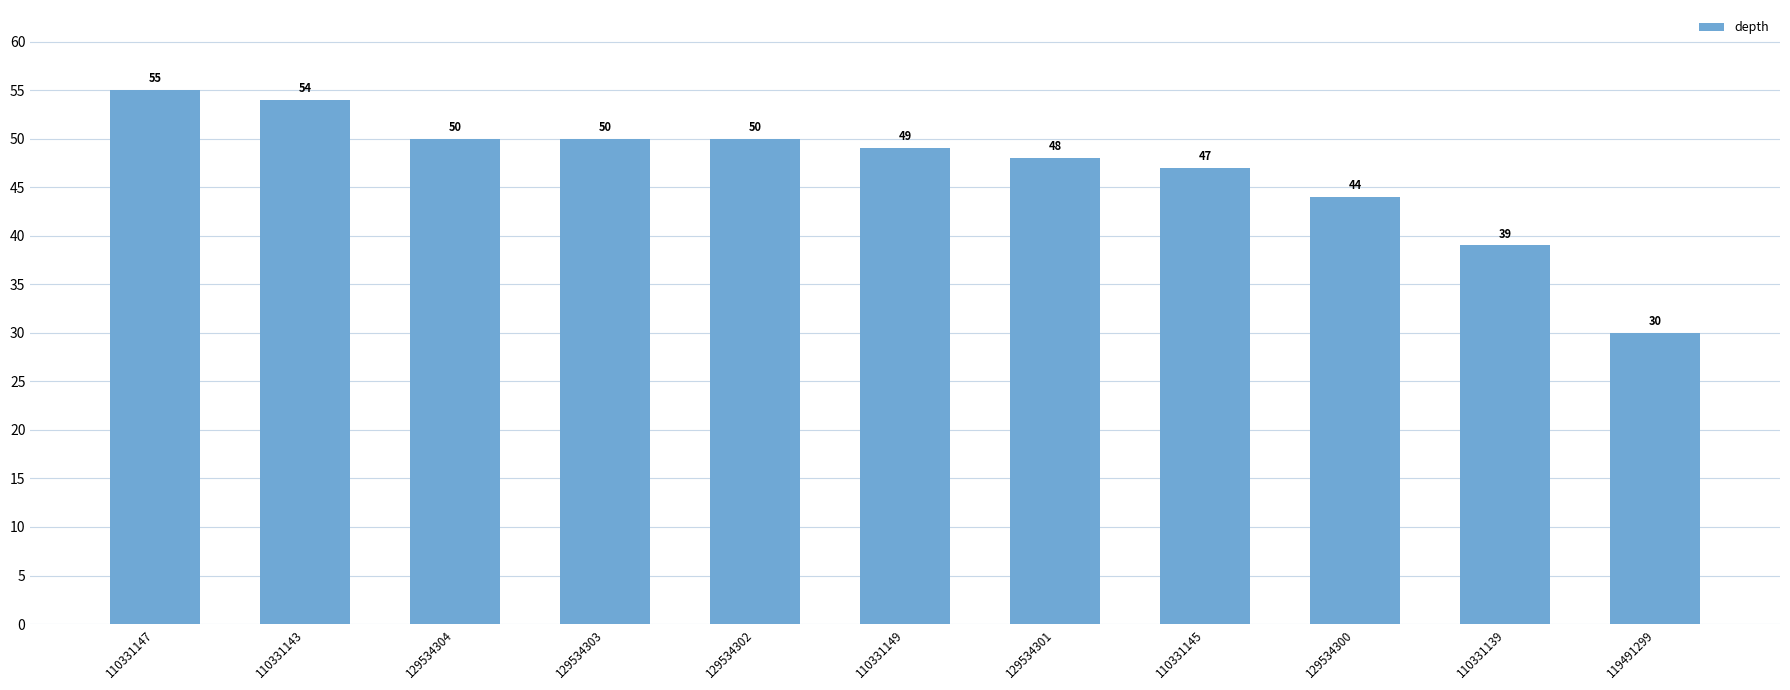

At which label is the value closest to 42?

129534300